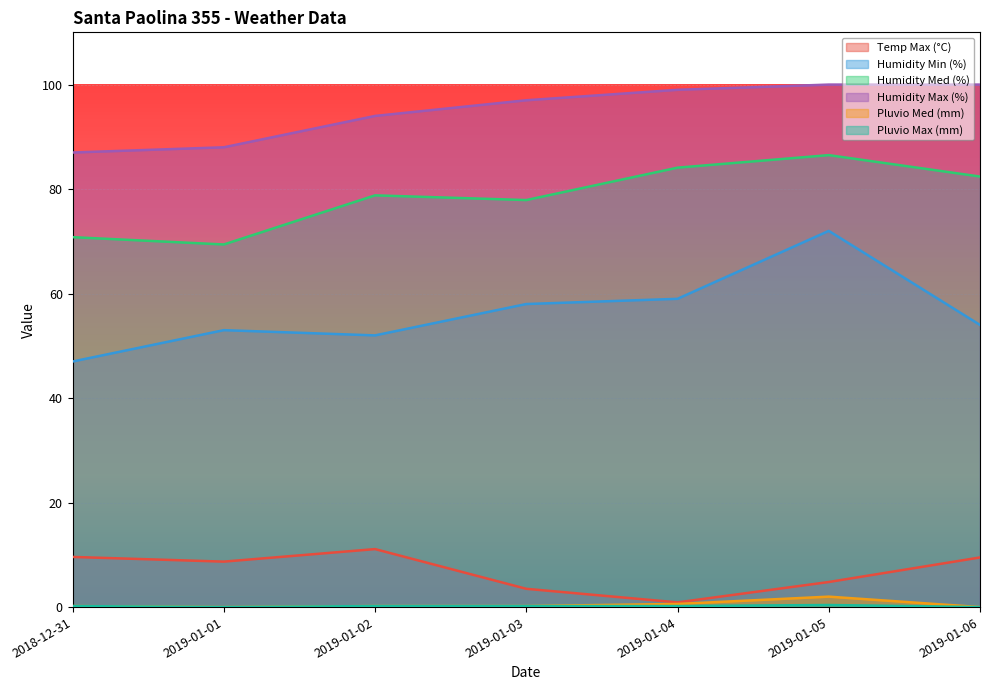

Reading right to left, transcribe all the data shown in this chart.

Temp Max (°C): 9.5	4.8	0.9	3.5	11.1	8.7	9.6
Humidity Min (%): 54.0	72.0	59.0	58.0	52.0	53.0	47.0
Humidity Med (%): 82.4	86.5	84.1	77.9	78.8	69.4	70.8
Humidity Max (%): 100.0	100.0	99.0	97.0	94.0	88.0	87.0
Pluvio Med (mm): 0.0	2.0	0.6	0.2	0.2	0.0	0.2
Pluvio Max (mm): 0.0	0.4	0.2	0.2	0.2	0.0	0.2